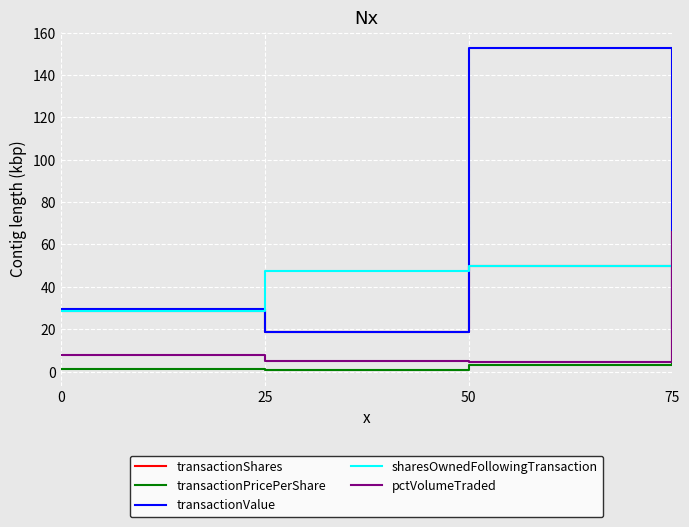

What is the difference between the pctVolumeTraded values at 25 and 50?

0.3